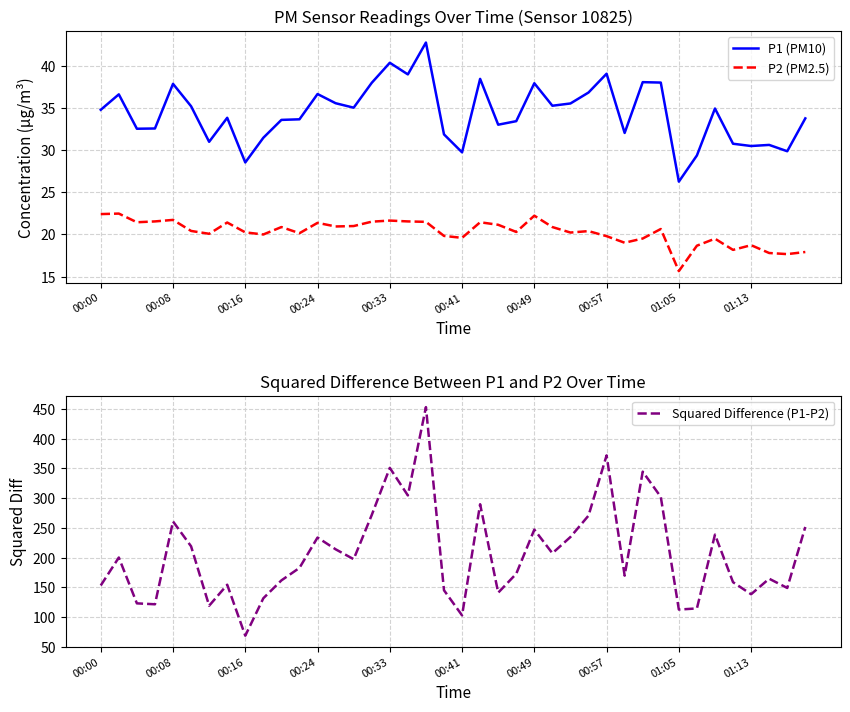

How many data points in P2 (PM2.5) are less than 20?

13